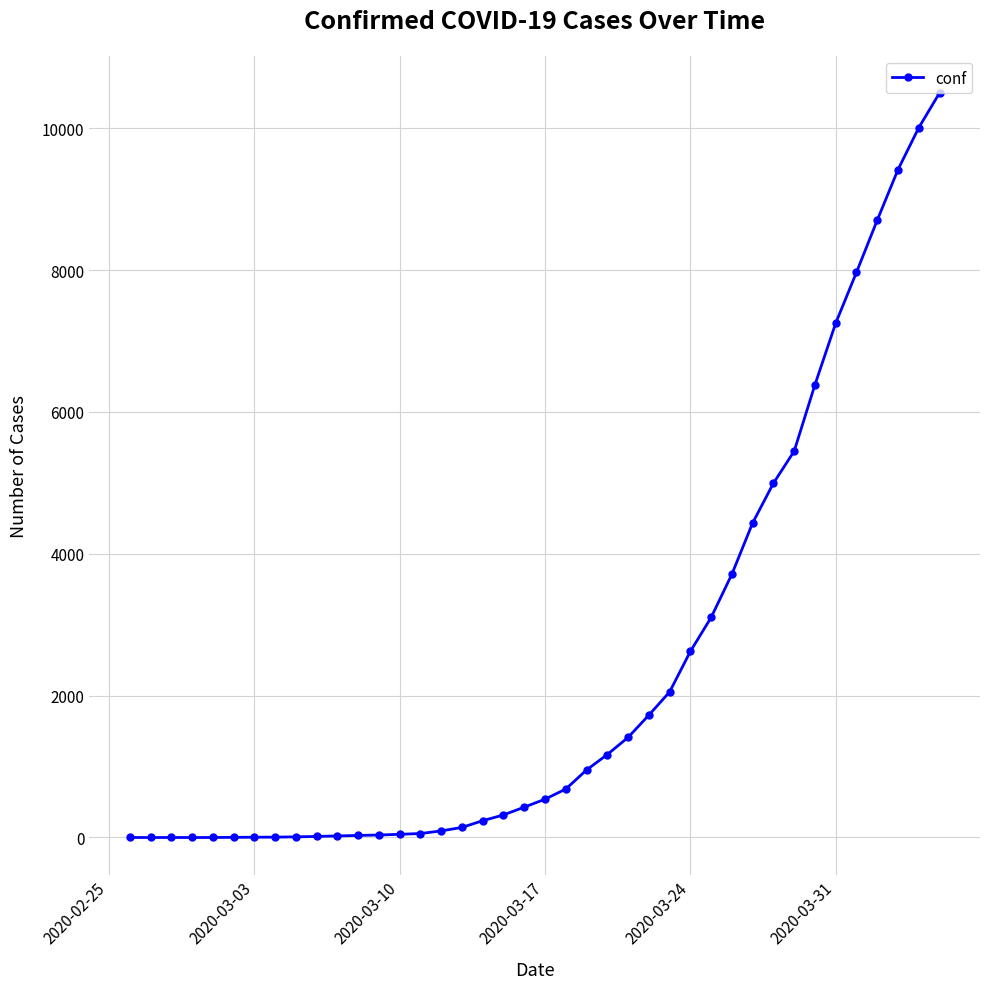

What is the difference between the second highest and second lowest values?

10007